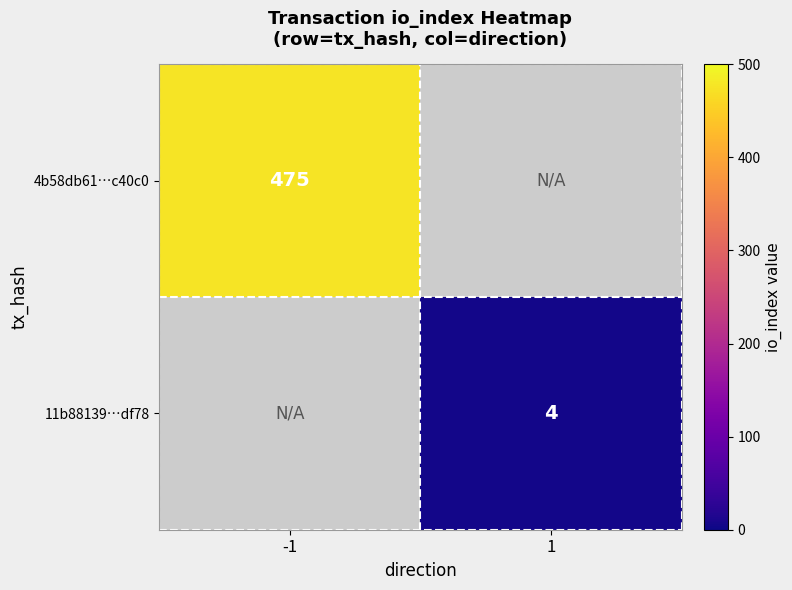

Is the value of 11b88139…df78 at 1 greater than the value of 4b58db61…c40c0 at -1?

No